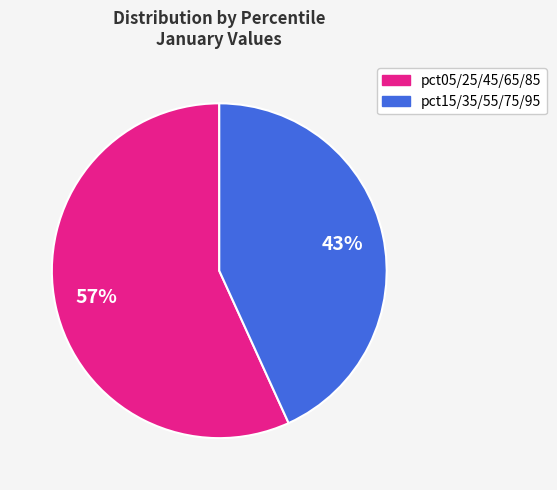

Is there a majority slice in this chart?

Yes